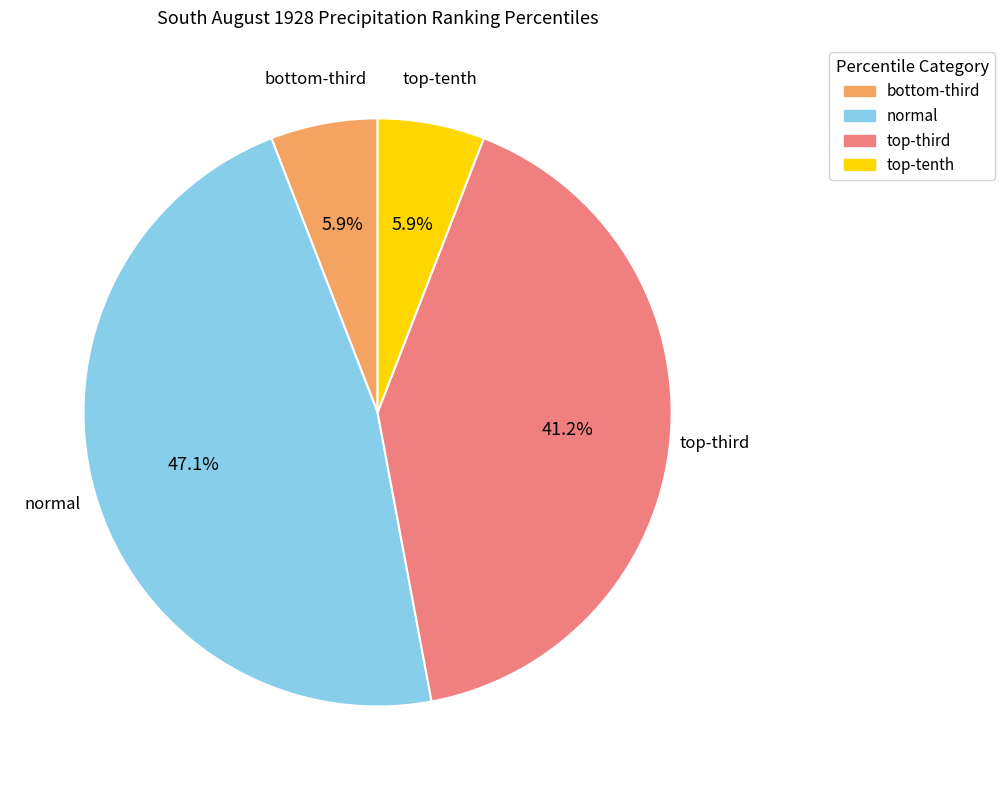

Which category has the biggest portion of the pie?

normal